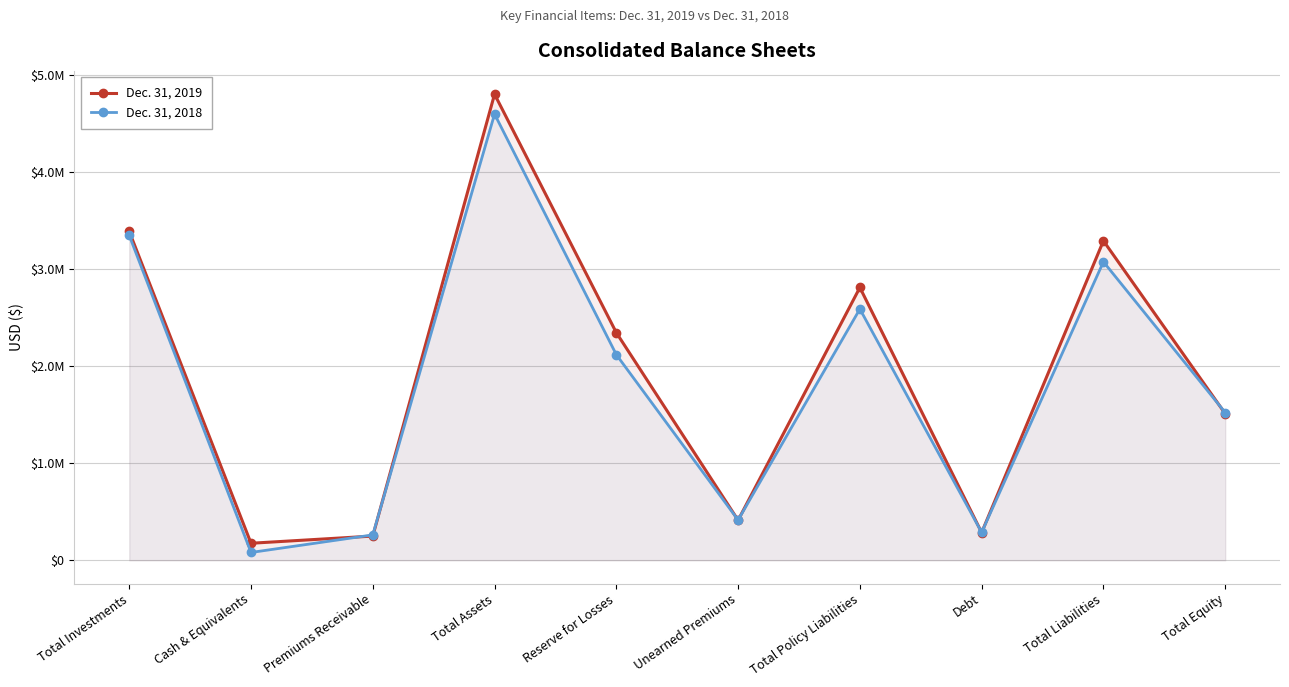

Between Reserve for Losses and Total Equity, which series saw the biggest shift?

Dec. 31, 2019